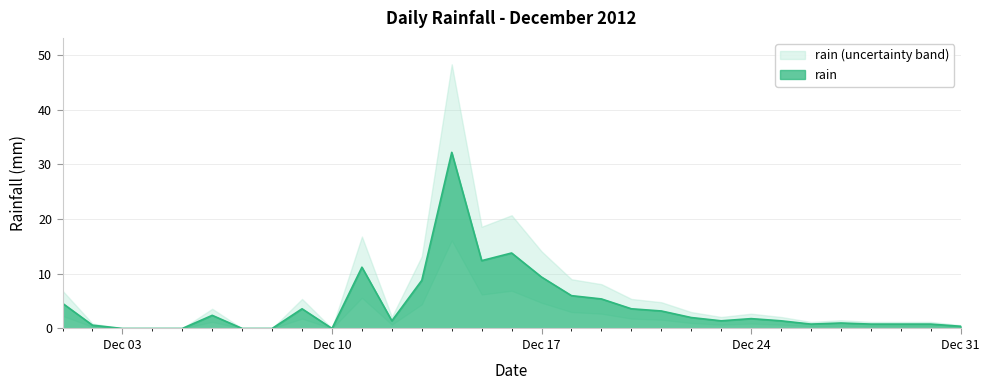

At which label is rain_upper closest to 24?

2012-12-16